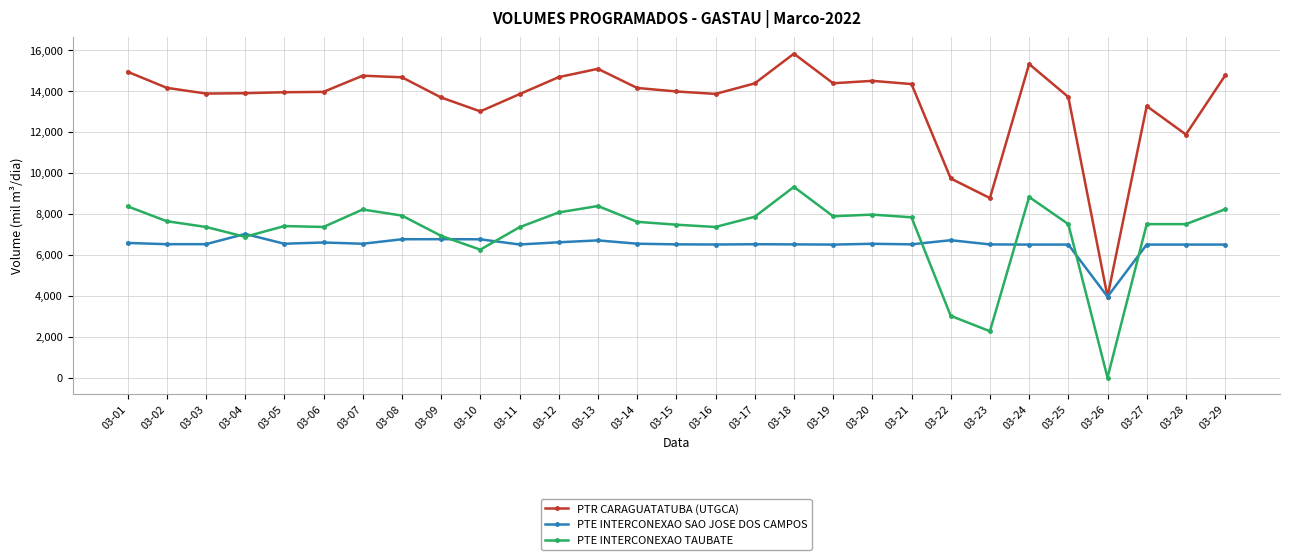

At 03-10, list the series in order from largest to smallest.

PTR CARAGUATATUBA (UTGCA), PTE INTERCONEXAO SAO JOSE DOS CAMPOS, PTE INTERCONEXAO TAUBATE